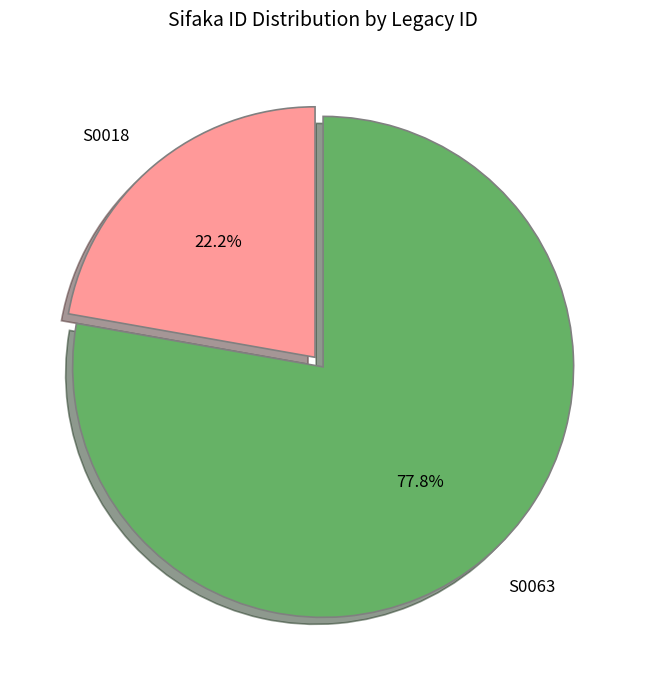

What percentage is the S0063 slice, to the nearest percent?

78%